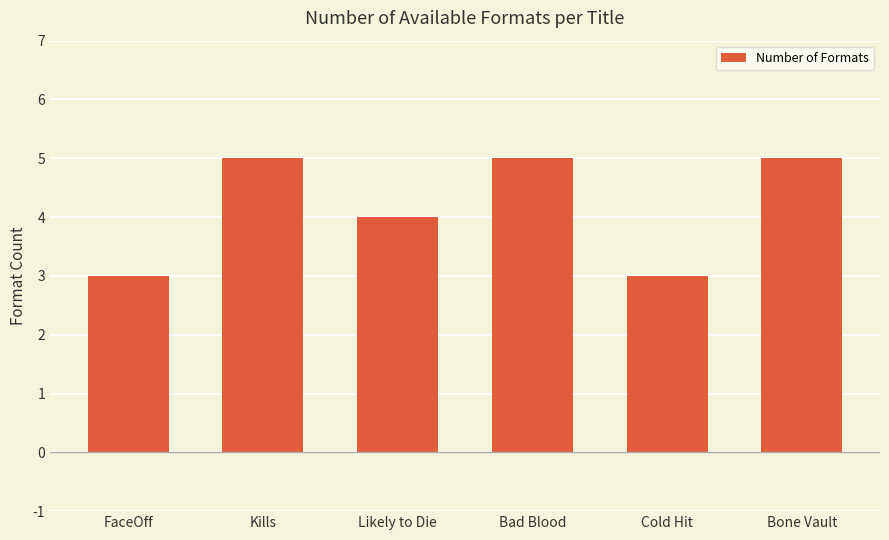

Read the value at Kills.

5